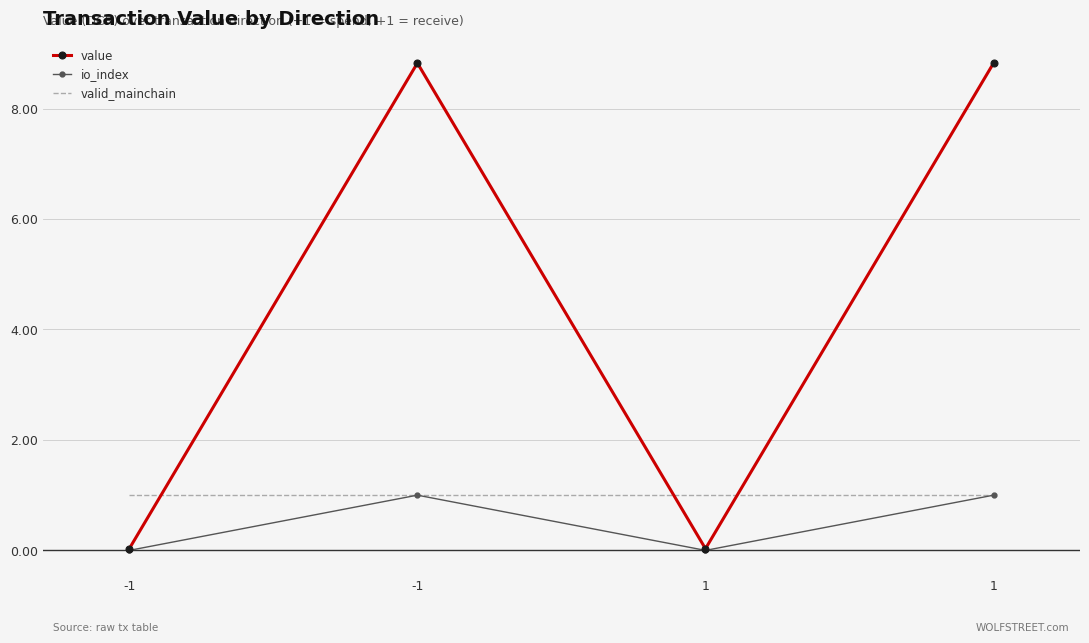

List the labels in order of valid_mainchain value, smallest first.

-1, -1, 1, 1